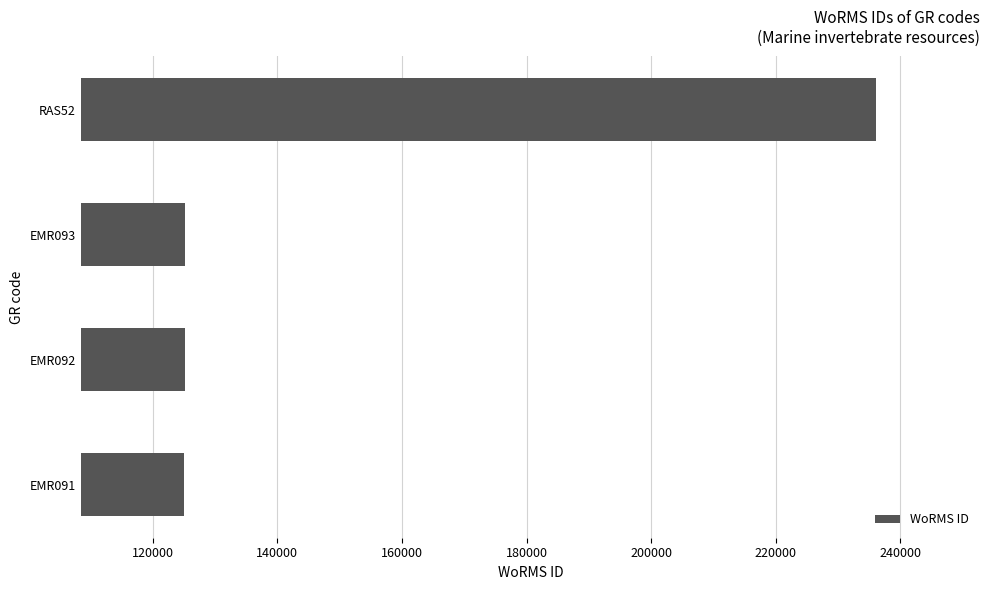

Approximately how many times larger is the value at RAS52 compared to EMR093?

1.9